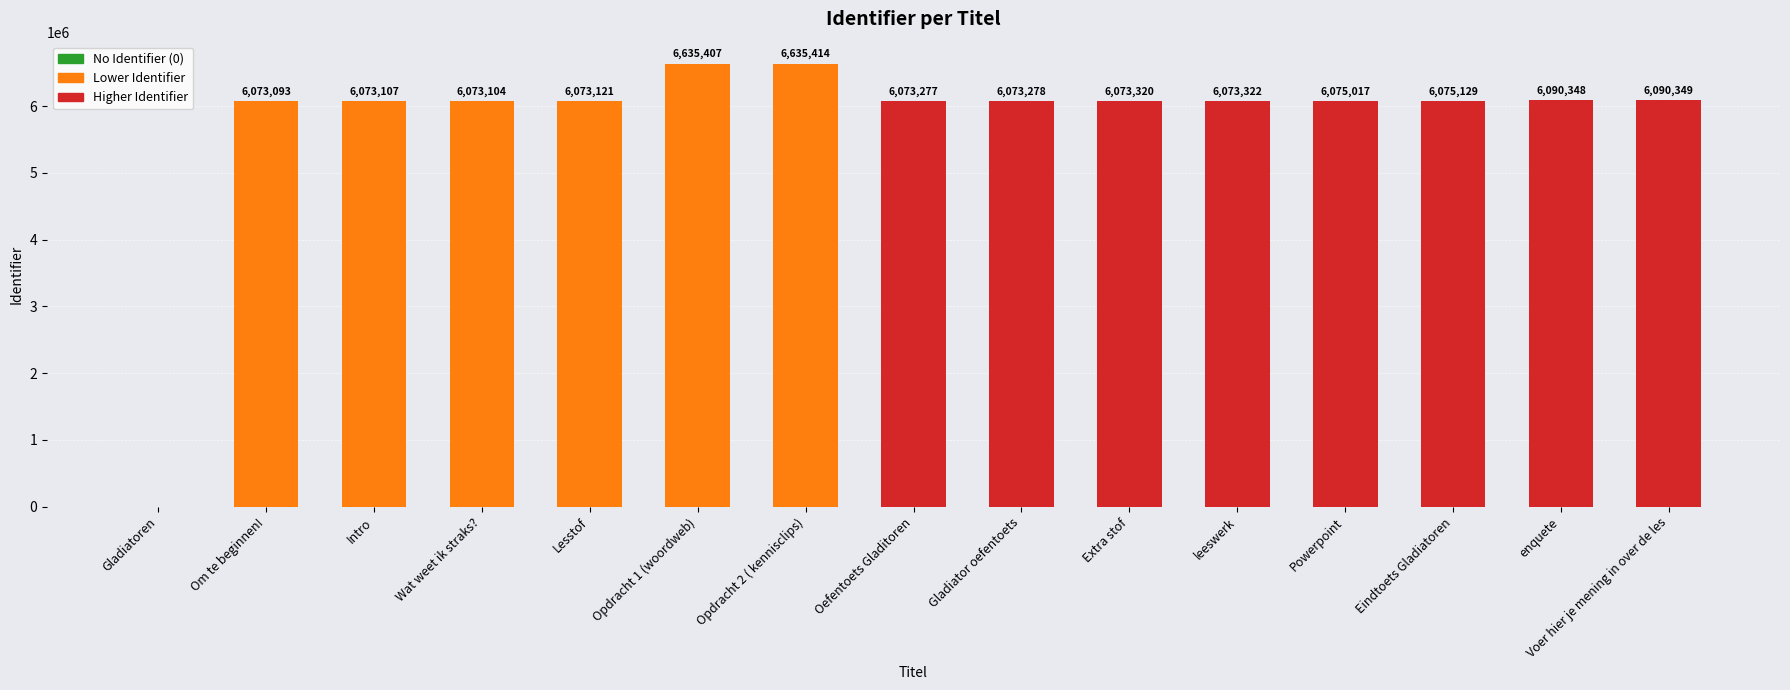

Between Lesstof and Powerpoint, which is larger?

Powerpoint